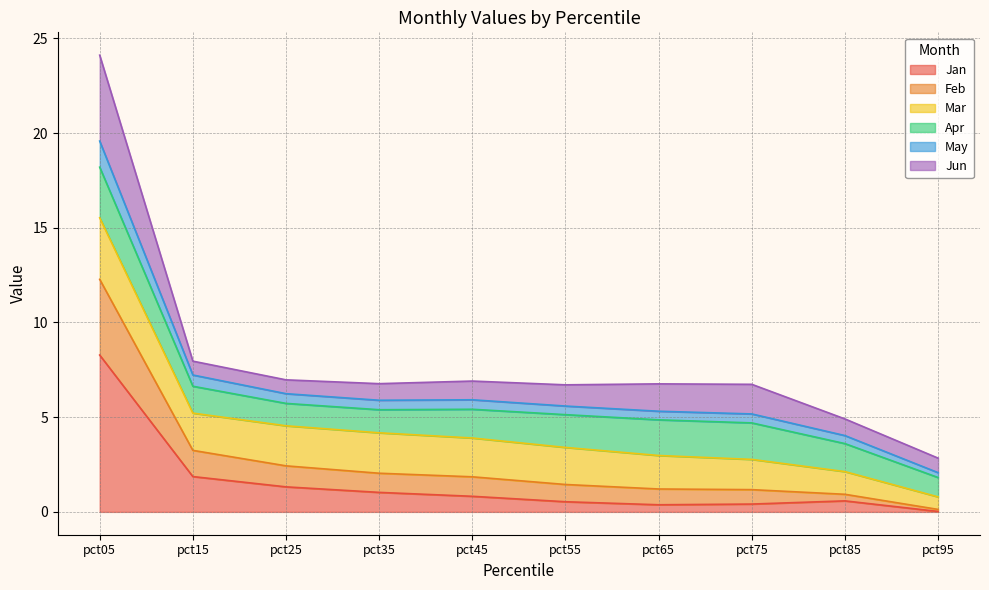

Which label corresponds to the largest value in the chart?

pct05